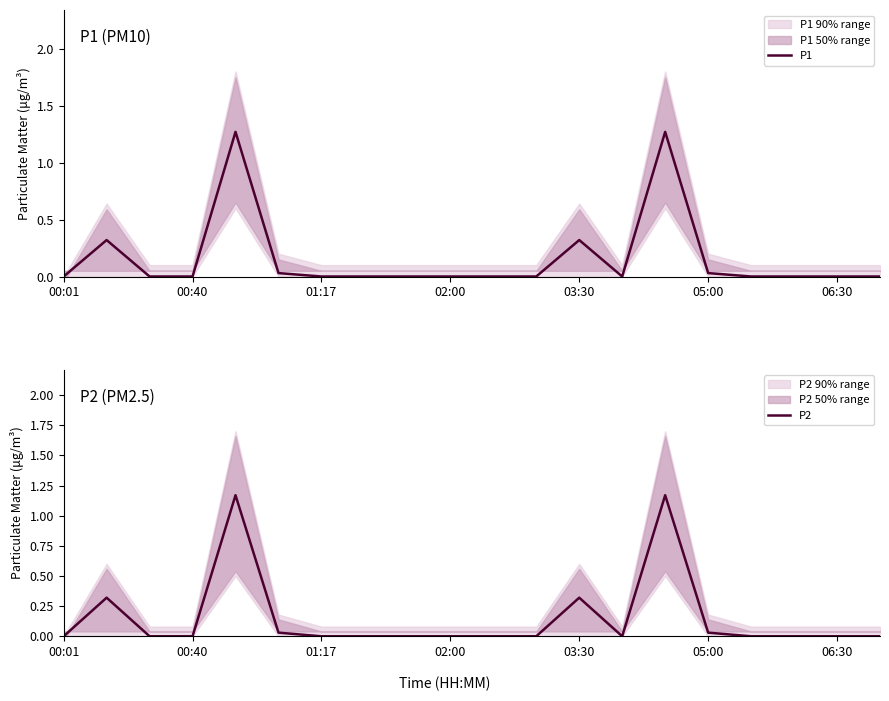

True or false: P1 has a value of -0.8 at 13.

False